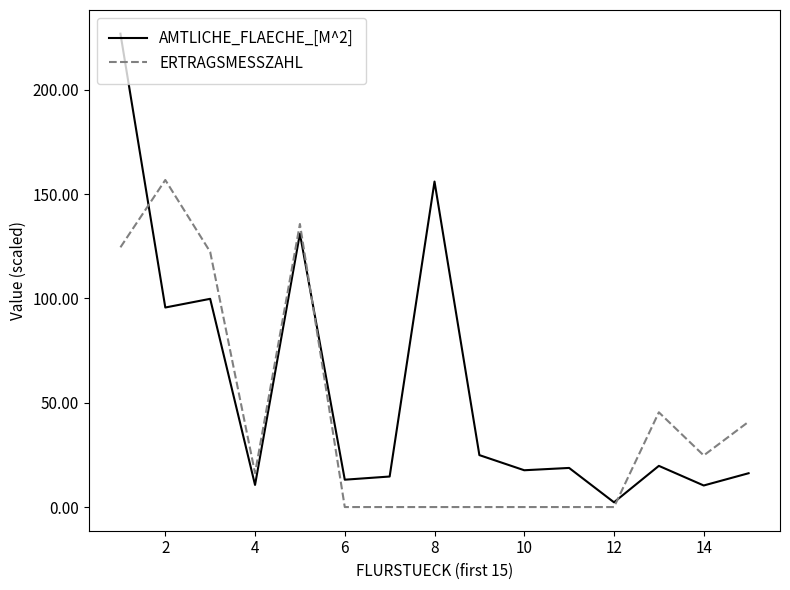

What are all the series names shown in the legend?

AMTLICHE_FLAECHE_[M^2], ERTRAGSMESSZAHL